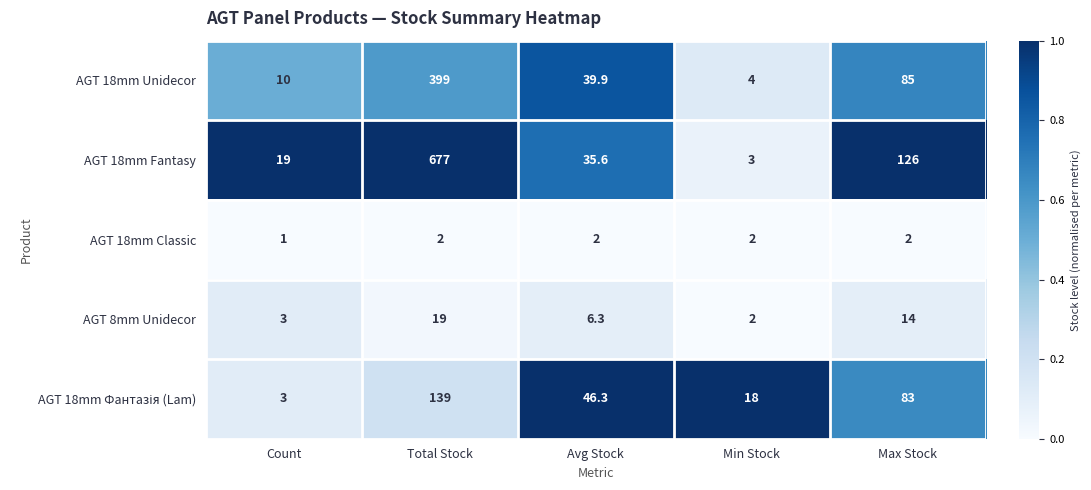

At which label does AGT 18mm Fantasy first exceed 35?

Total Stock